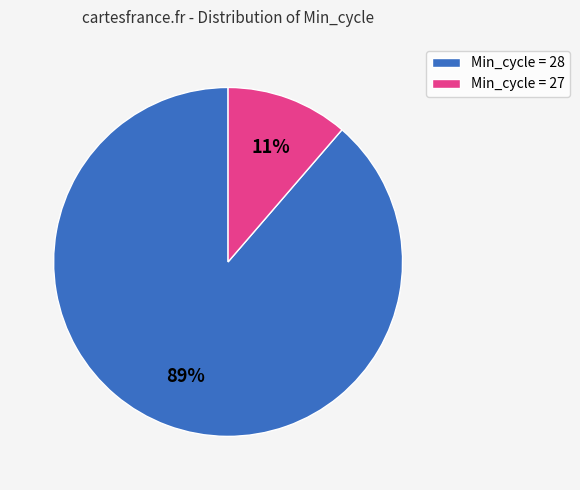

What is the largest slice in the pie chart?

Min_cycle = 28